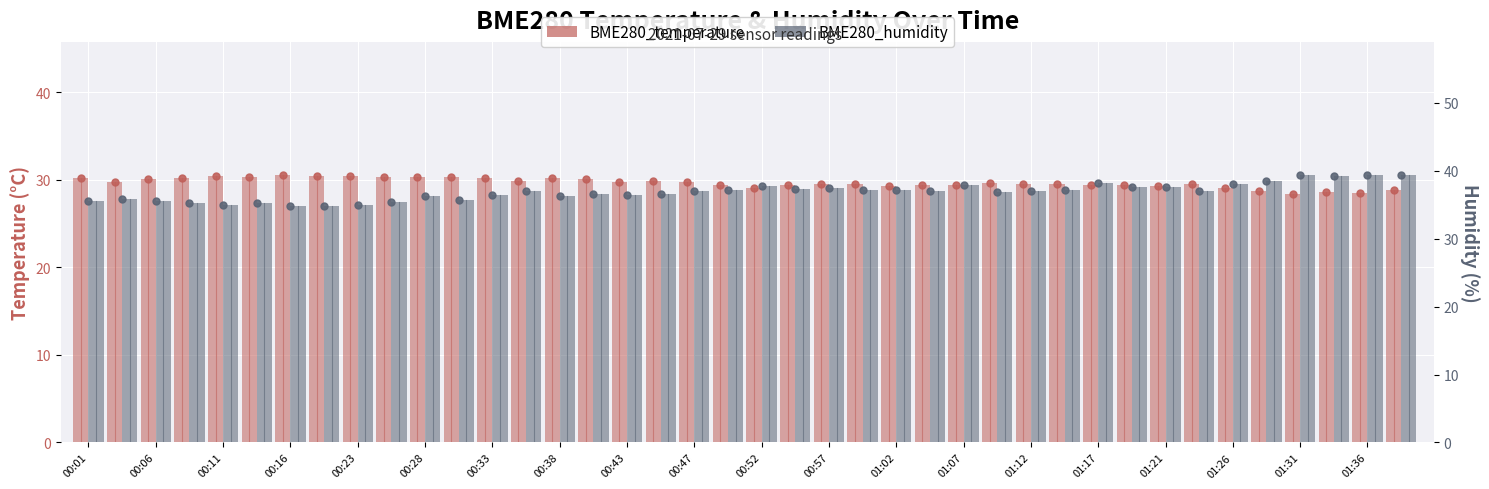

At how many categories does at least one series exceed 38?

6